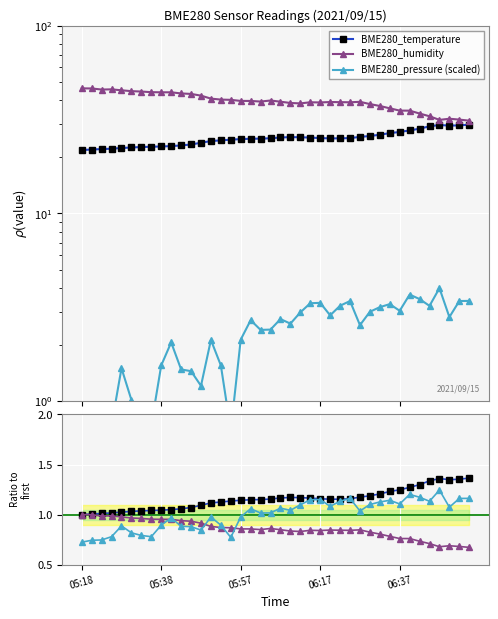

Where is the first local minimum for BME280_temperature?

25